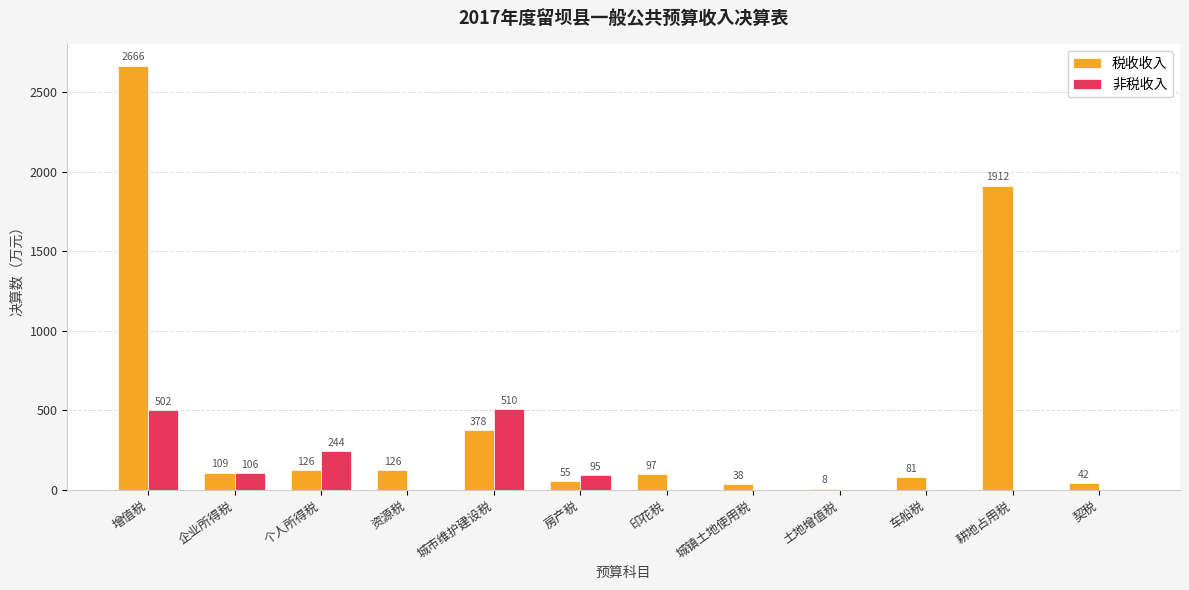

Reading left to right, extract all data points from this chart.

税收收入: 2666	109	126	126	378	55	97	38	8	81	1912	42
非税收入: 502	106	244	0	510	95	0	0	0	0	0	0